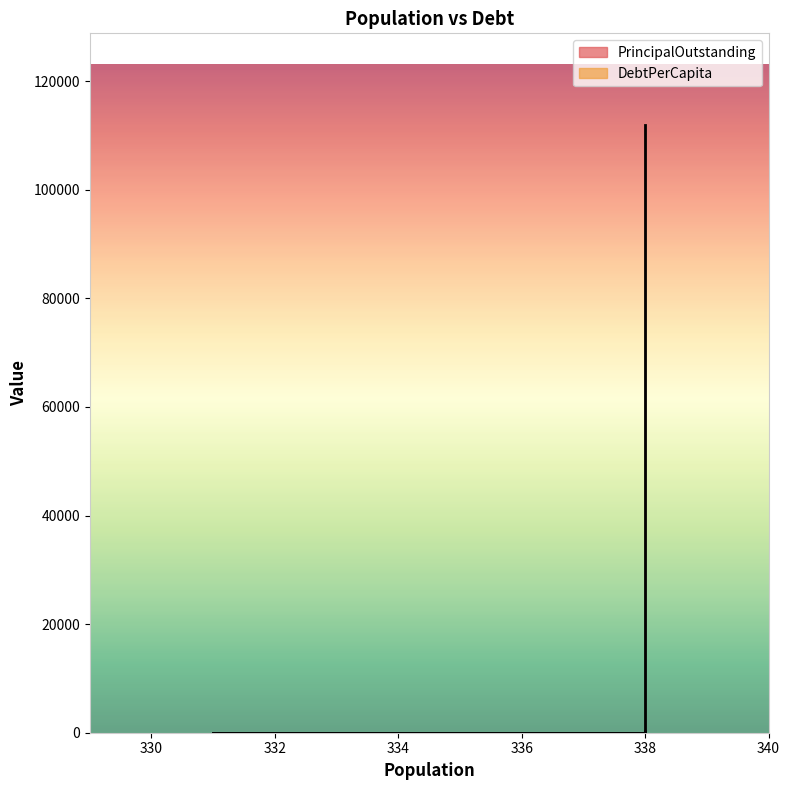

How many data points in DebtPerCapita are above 0?

1